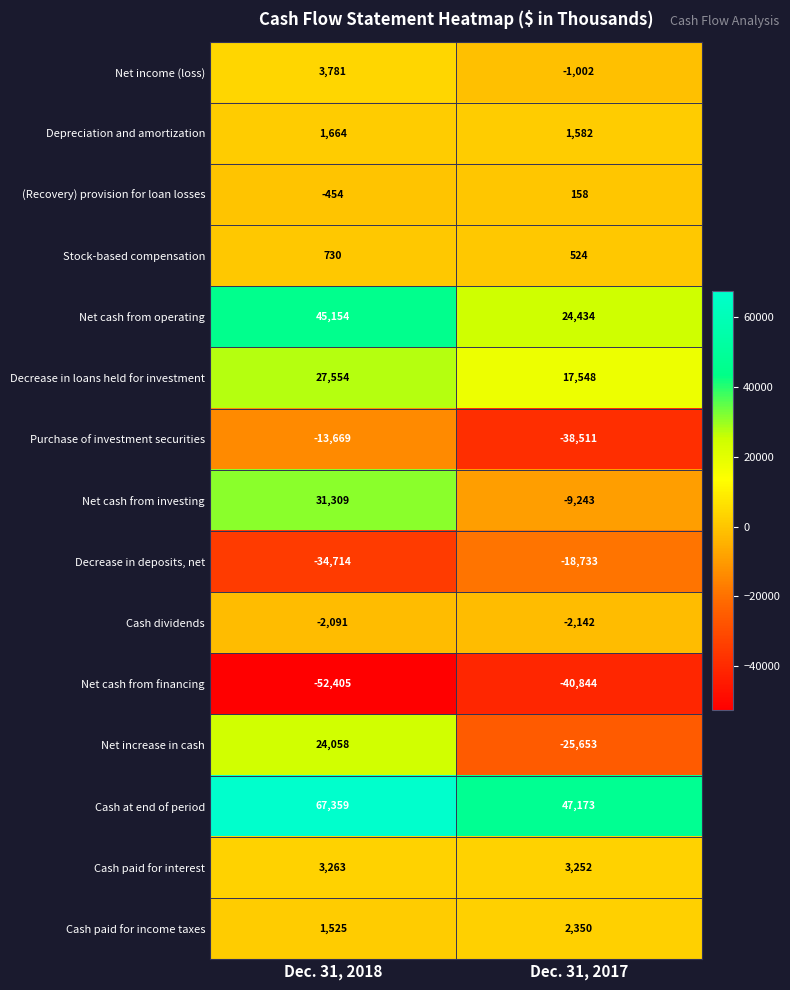

Between Dec. 31, 2018 and Dec. 31, 2017, which series saw the biggest shift?

Net increase in cash